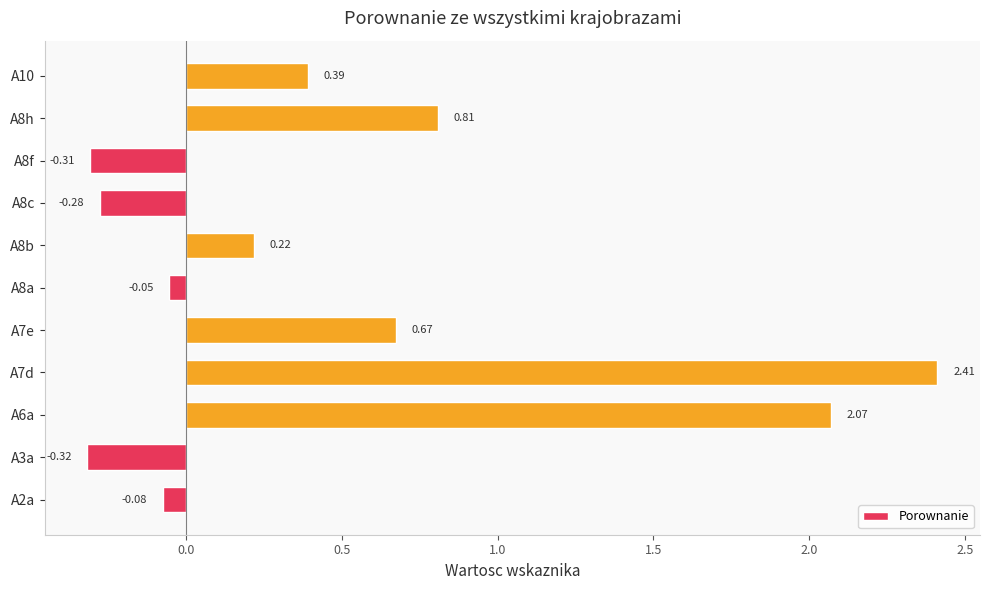

List the labels in order of value, smallest first.

A3a, A8f, A8c, A2a, A8a, A8b, A10, A7e, A8h, A6a, A7d